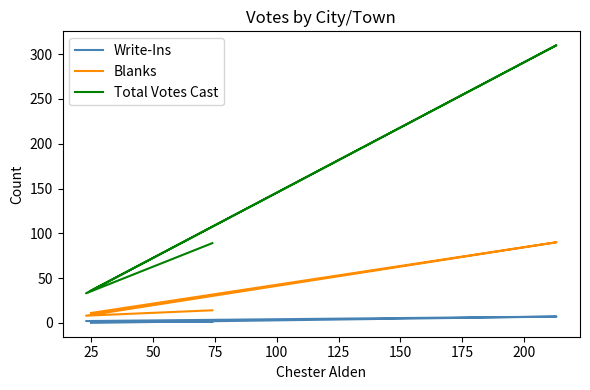

How many categories are shown in the chart?

4